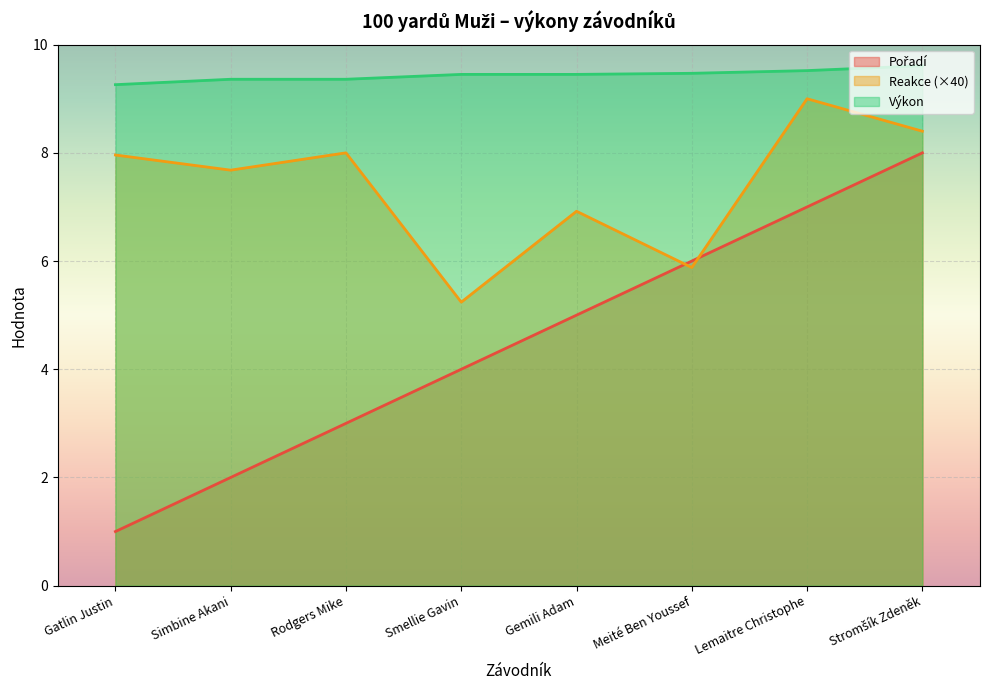

What are all the series names shown in the legend?

Pořadí, Reakce, Výkon